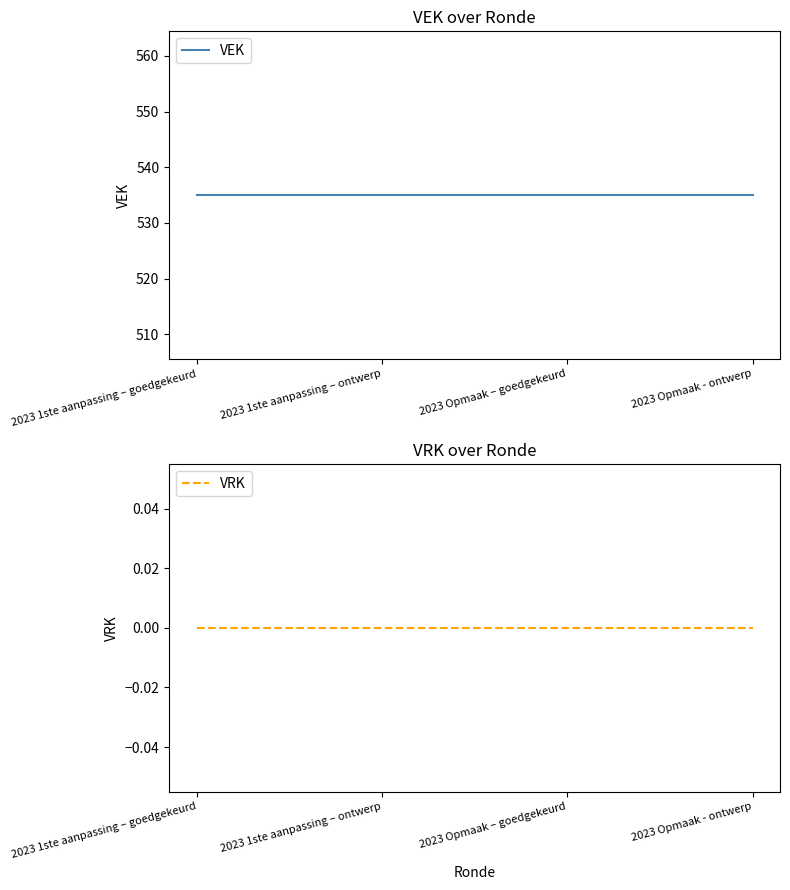

What is the sum of the VEK values at 2023 Opmaak – goedgekeurd and 2023 1ste aanpassing – goedgekeurd?

1070